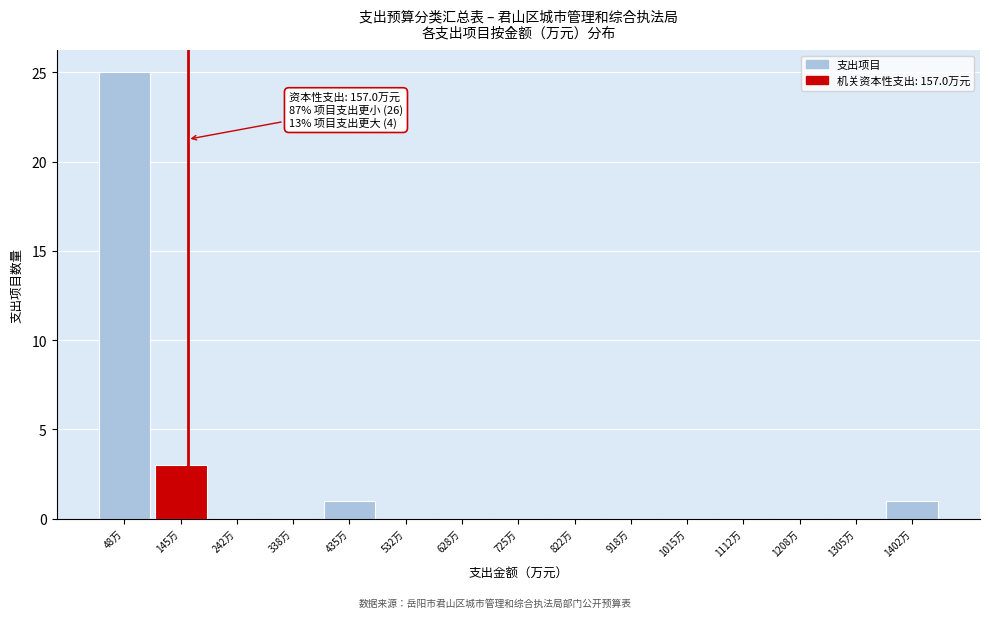

Over which range of the x-axis is the bar tallest?

0 to 100